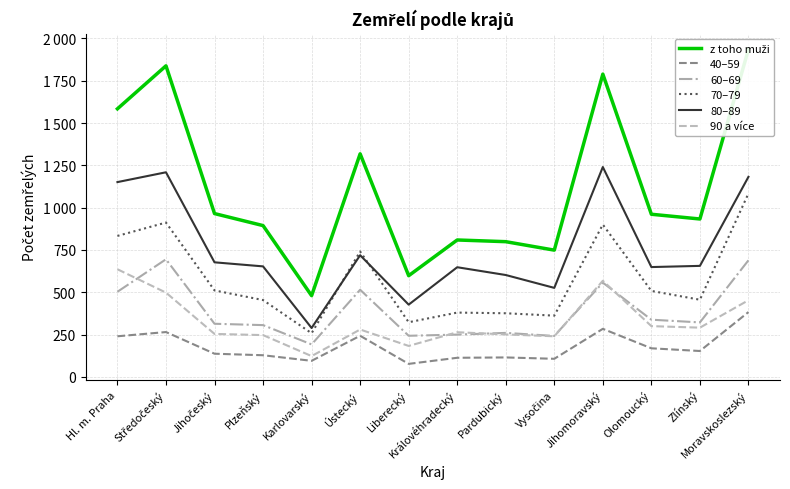

What is the difference between the maximum and minimum values in the z toho muži series?

1455